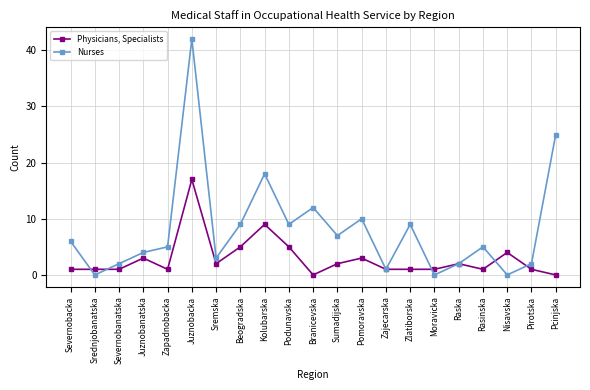

Rank the series by their average value, from lowest to highest.

Physicians, Specialists, Nurses